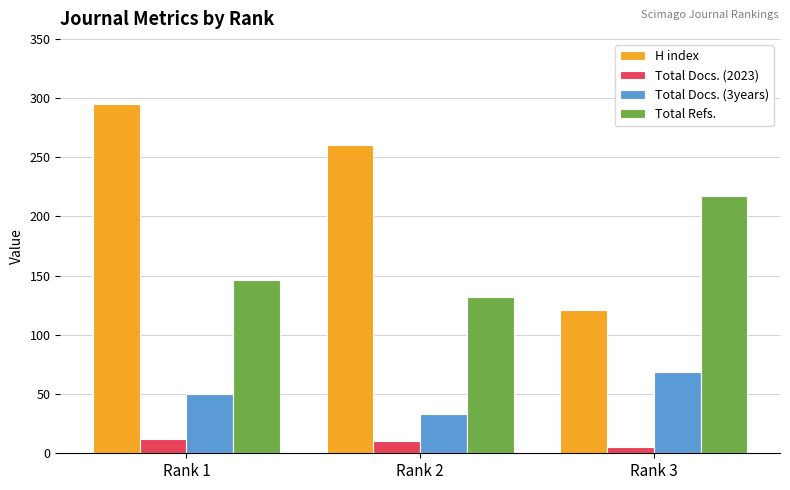

What is the value of the Total Refs. bar at the 2nd from the left?

132